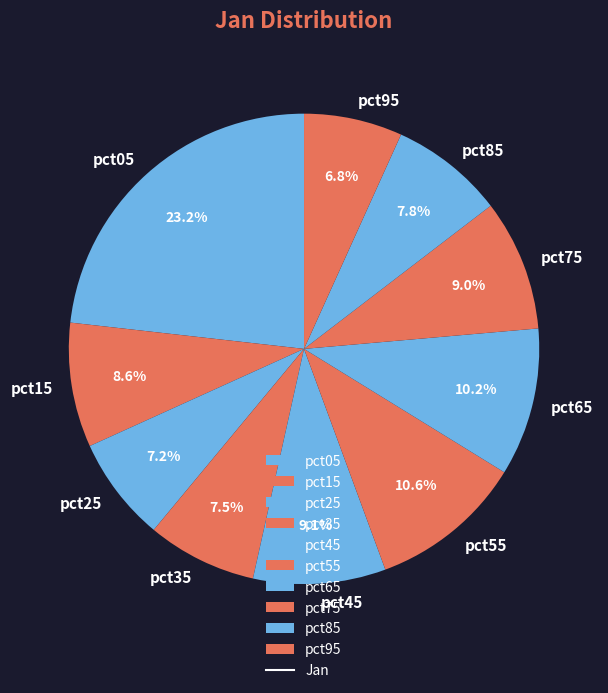

Does pct55 account for over 50% of the chart?

No